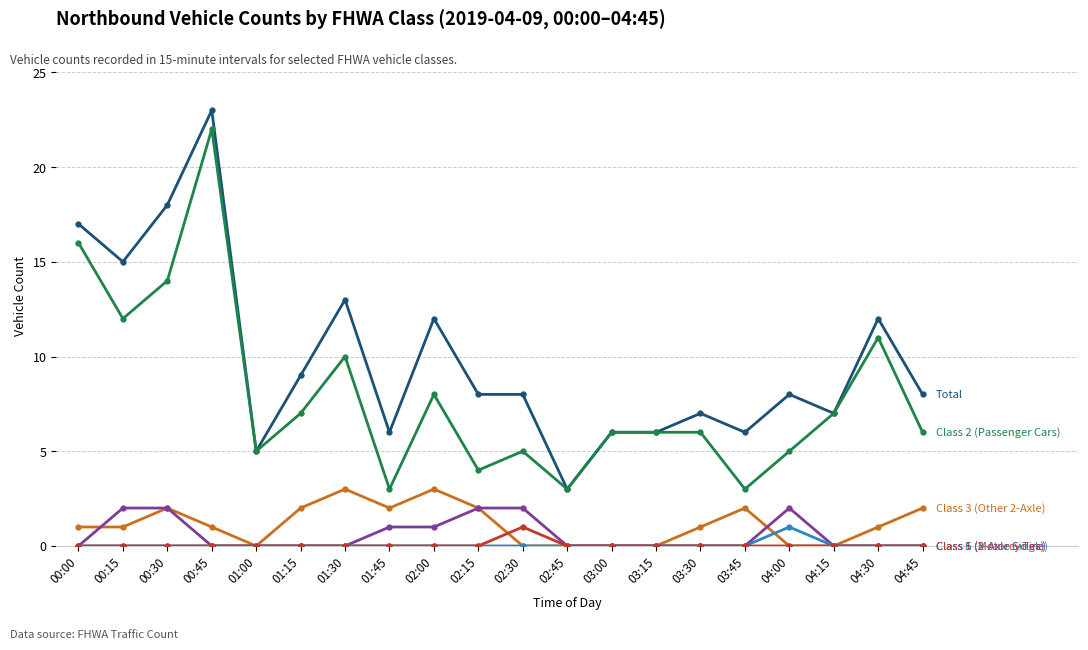

What is the label of the 19th point from the right?

00:15